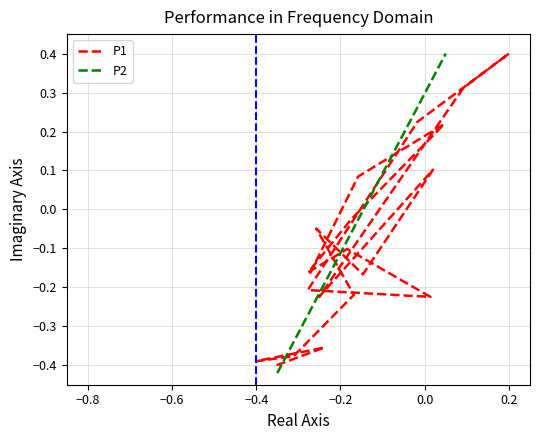

What is the sum of all P2 values?

-0.2